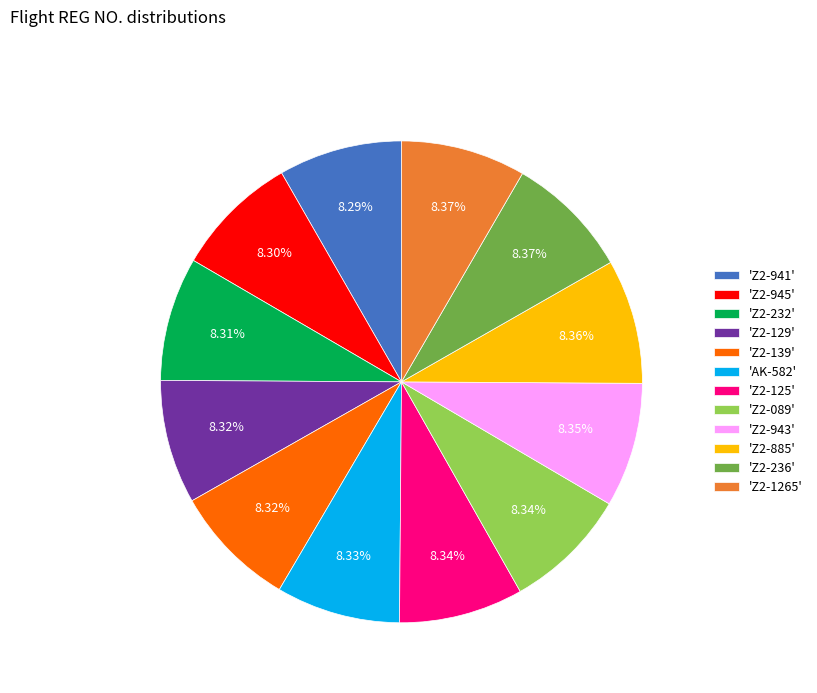

Is there any slice that represents more than half of the pie?

No